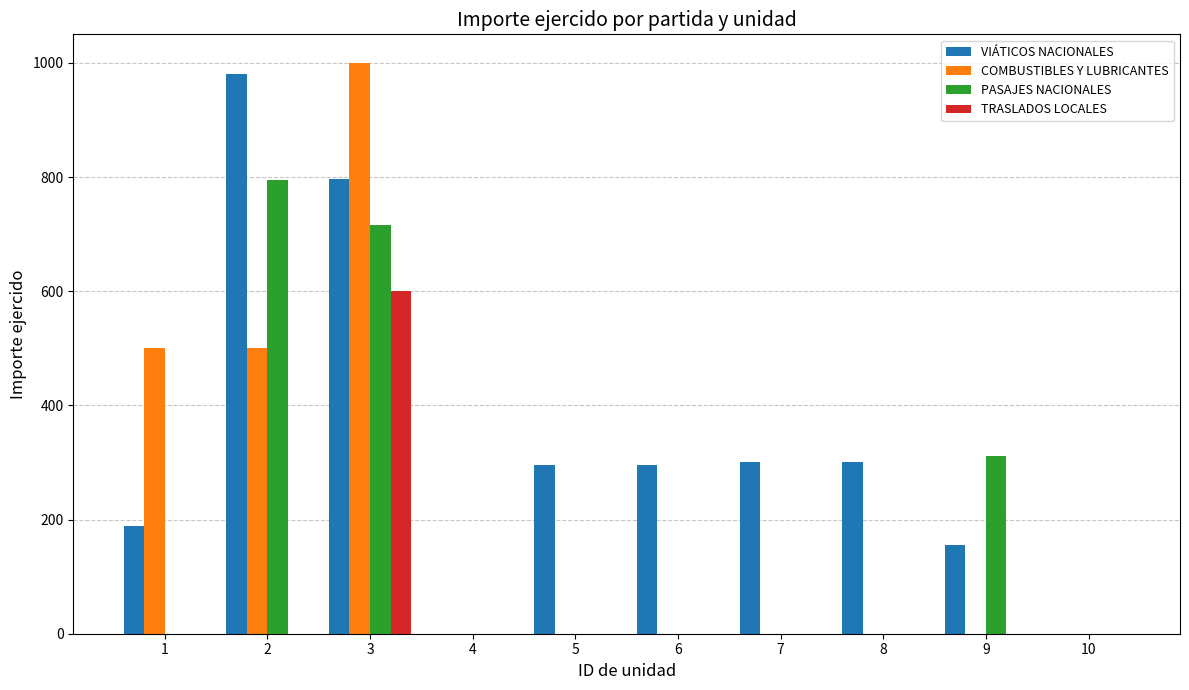

Between 3 and 8, which series saw the biggest shift?

COMBUSTIBLES Y LUBRICANTES